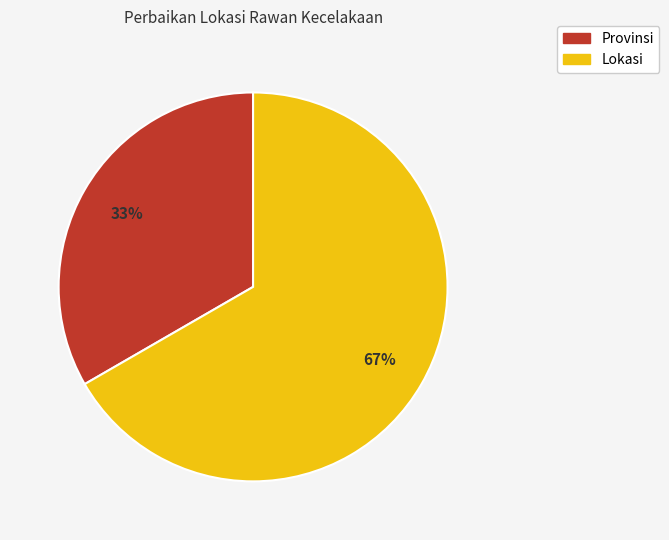

Which has a higher value, Lokasi or Provinsi?

Lokasi